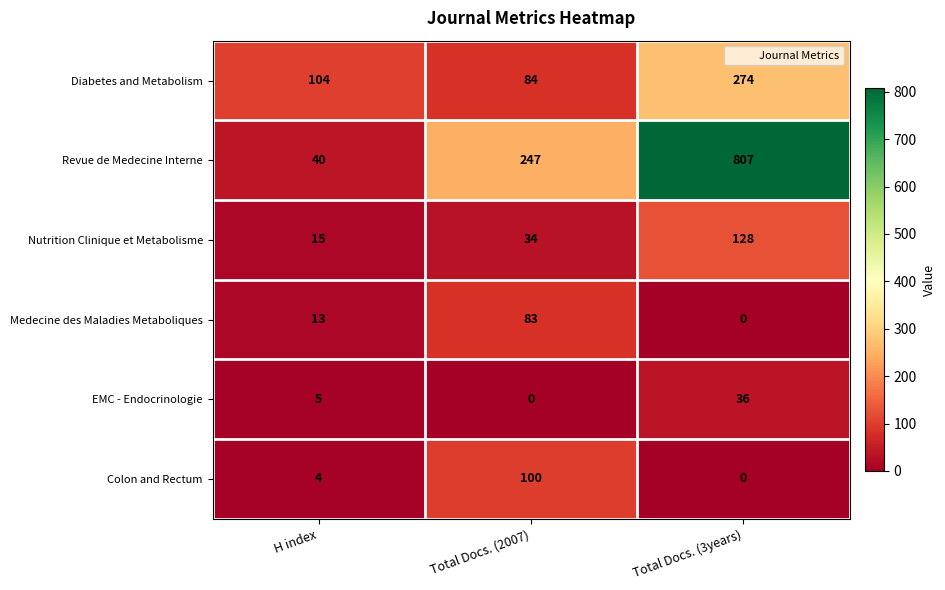

How many distinct data groups are displayed?

6